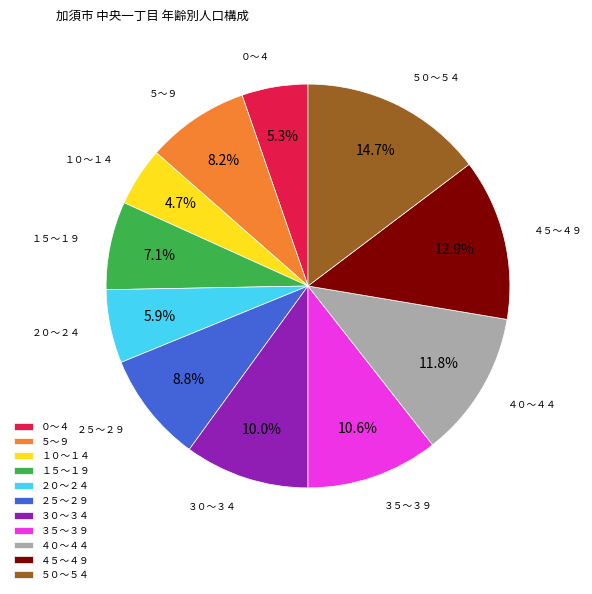

True or false: １５～１９ accounts for 16% of the total.

False